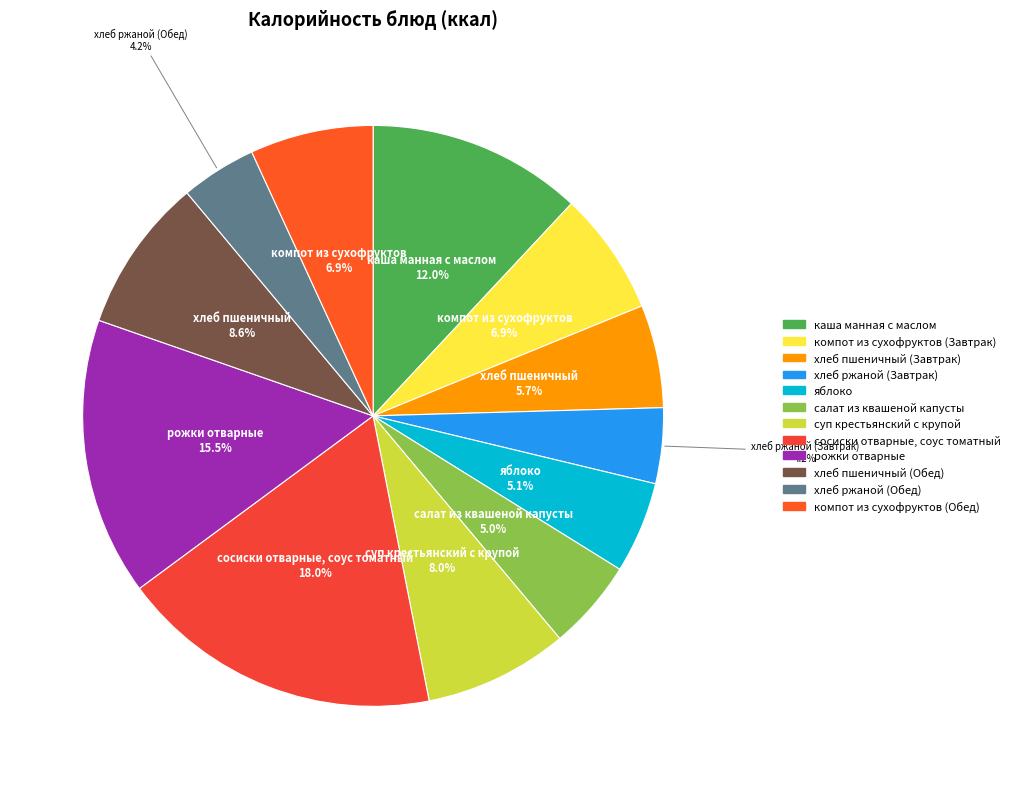

Does каша манная с маслом account for over 50% of the chart?

No